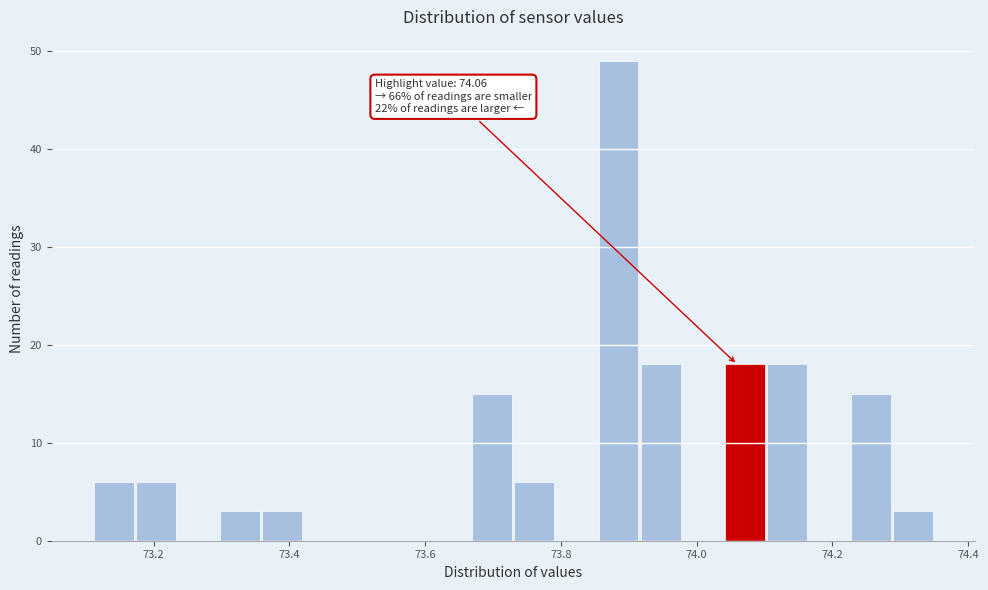

Around what value on the x-axis is the tallest bar? Give the approximate position of its centre, as read against the axis.

73.88